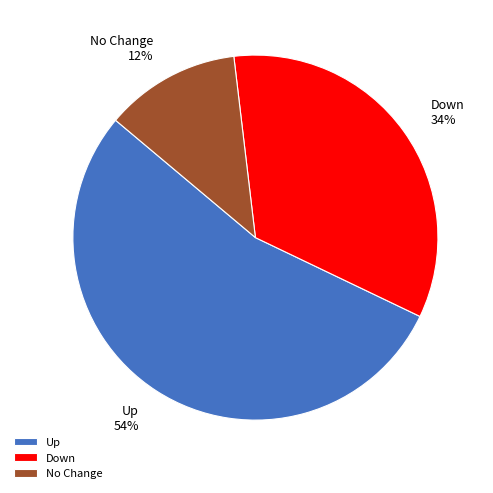

Is it true that Down is 28% of the pie?

False